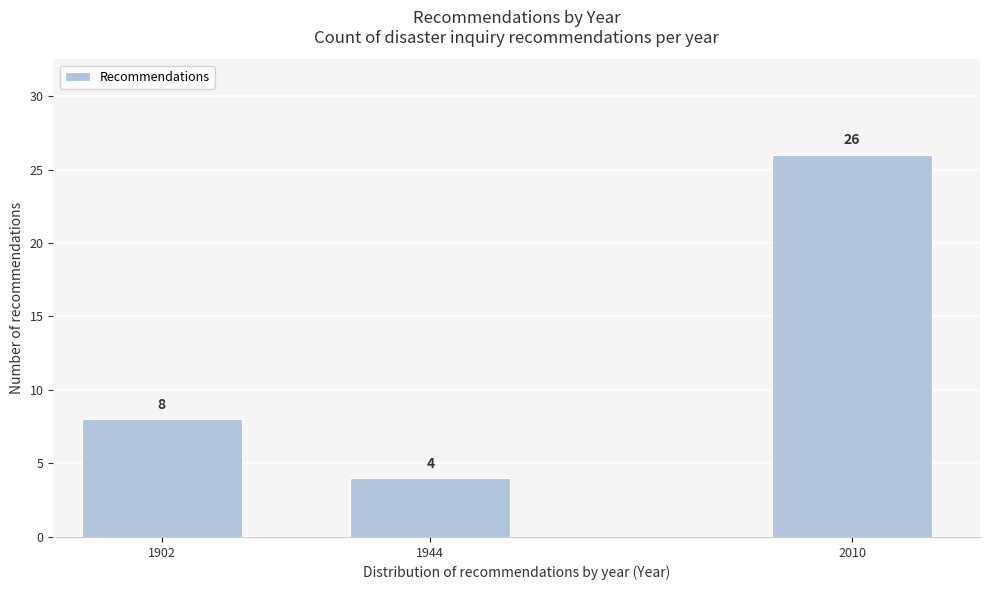

Reading left to right, what are all the values shown in this chart?

1902=8	1944=4	2010=26